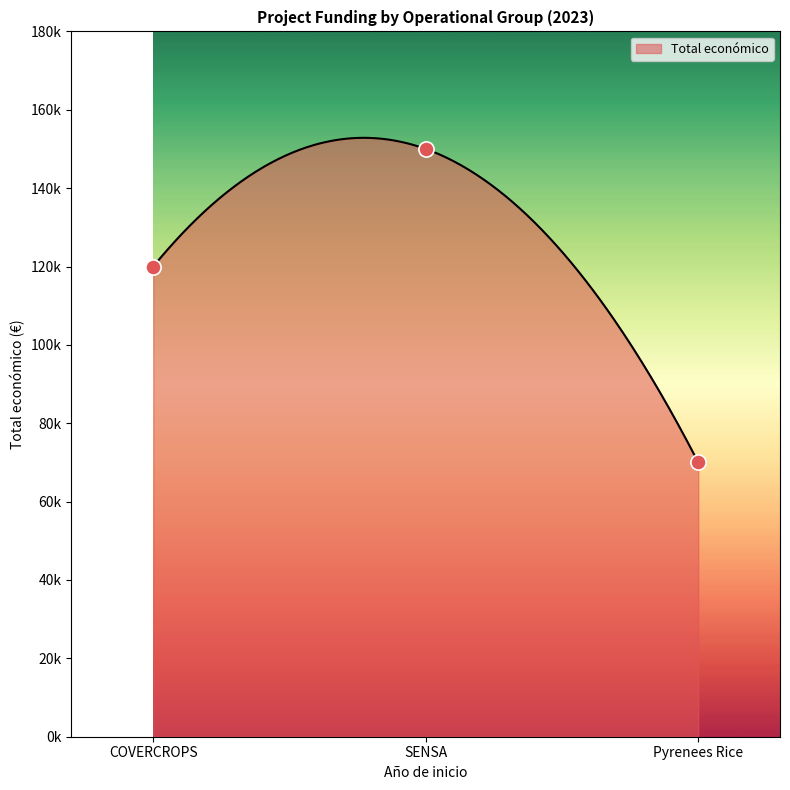

Which has a higher value, COVERCROPS or Pyrenees Rice?

COVERCROPS